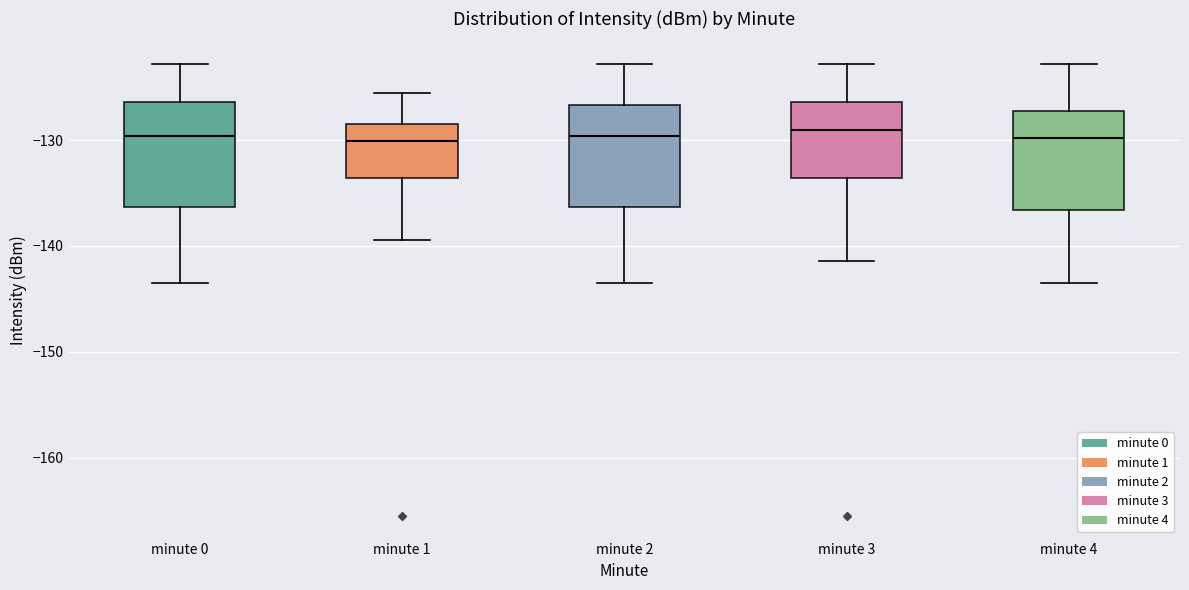

Reading left to right, read every box against the y-axis: the position of its median line, the range the box covers, and the ends of its whiskers. The values are not printed on the chart, so give them approximately, as read against the axis.

minute 0: median -130, box -136 to -126, whiskers -144 to -123
minute 1: median -130, box -134 to -128, whiskers -139 to -126
minute 2: median -130, box -136 to -127, whiskers -144 to -123
minute 3: median -129, box -134 to -126, whiskers -141 to -123
minute 4: median -130, box -137 to -127, whiskers -144 to -123